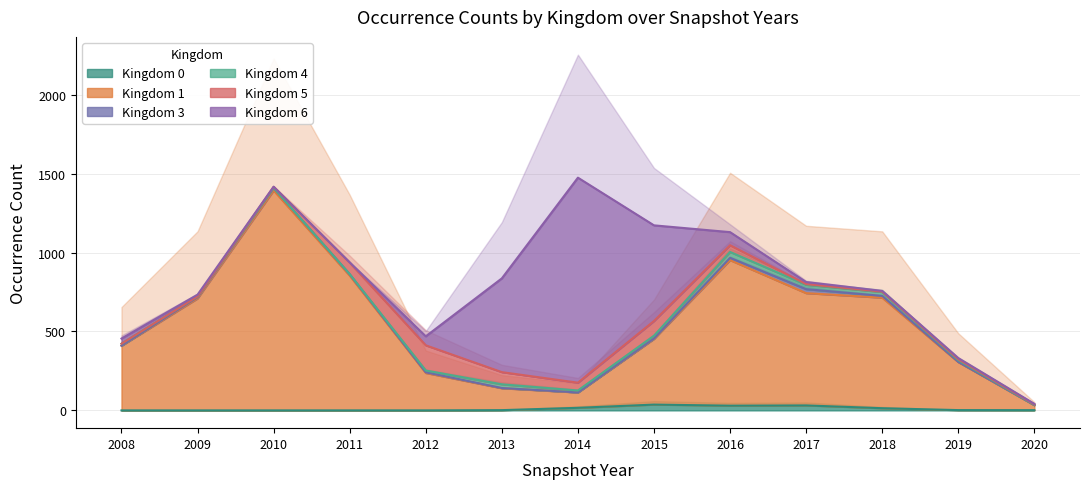

How many lines are shown in the chart?

6